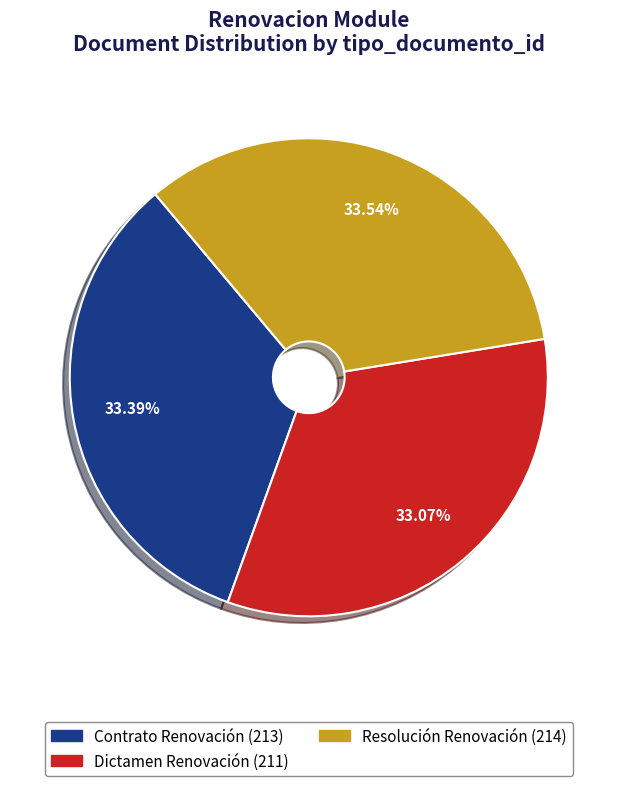

To the nearest percent, what is the average slice percentage?

33%